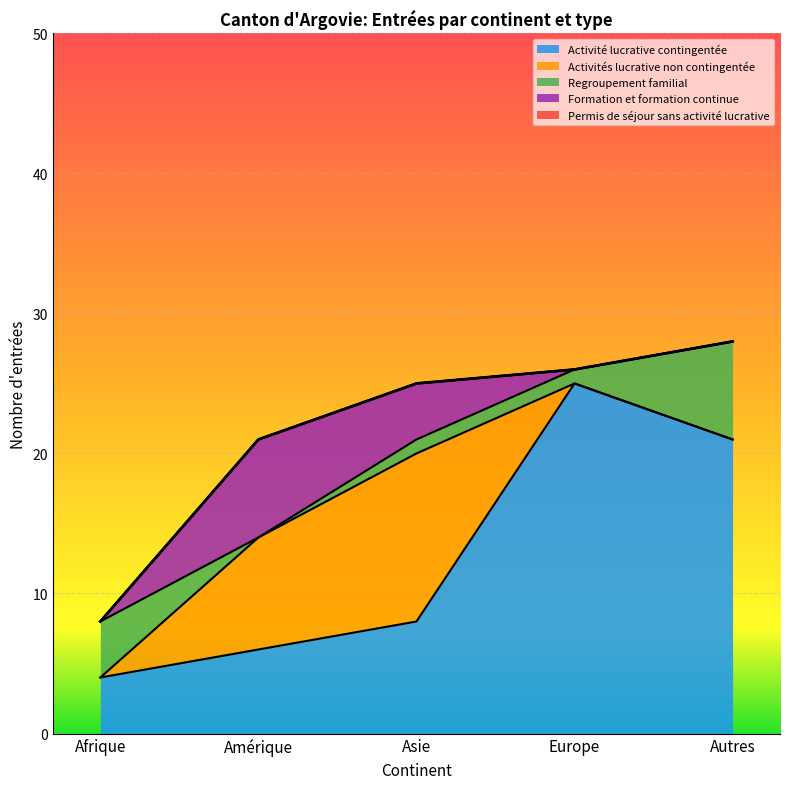

Between Amérique and Autres, which is larger?

Autres